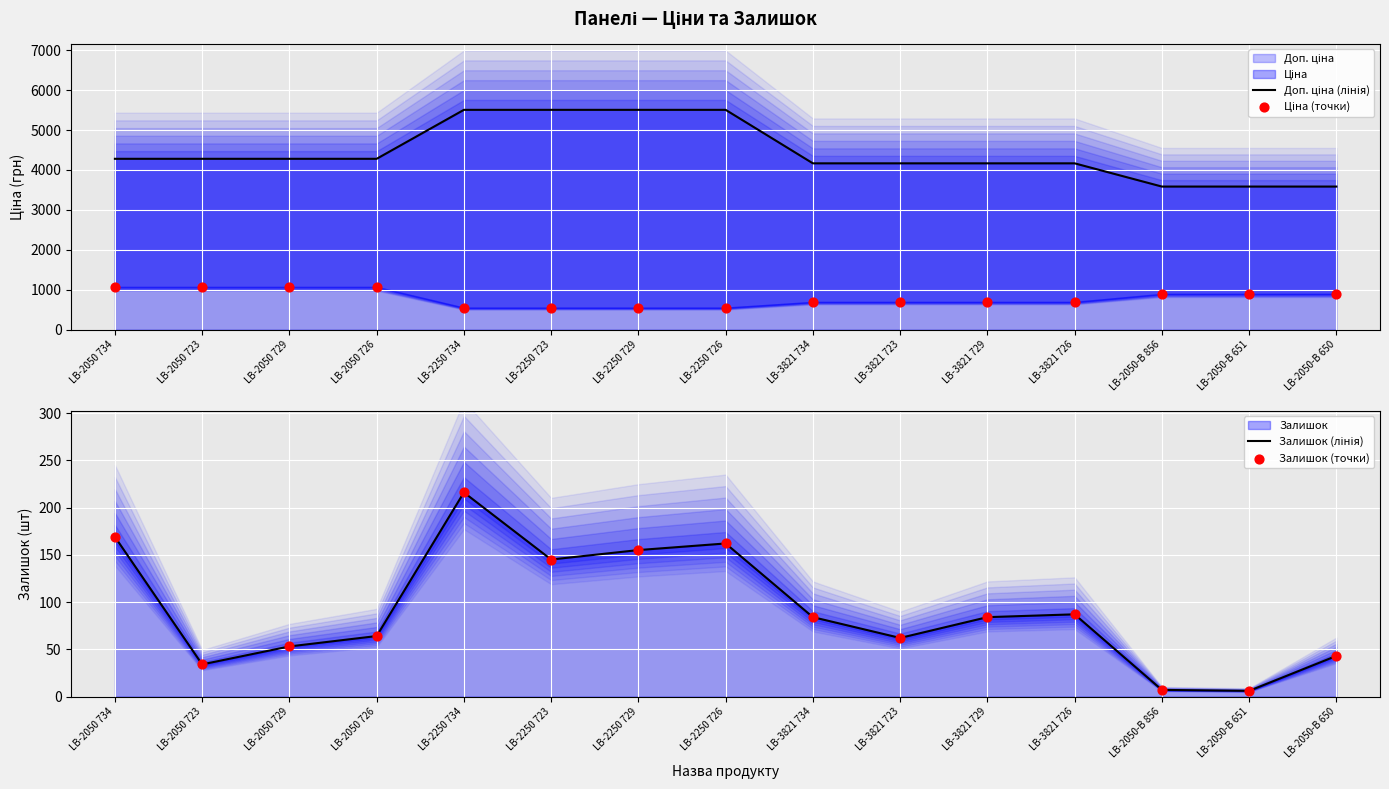

Which series reaches the maximum Y coordinate?

Доп. ціна (лінія)